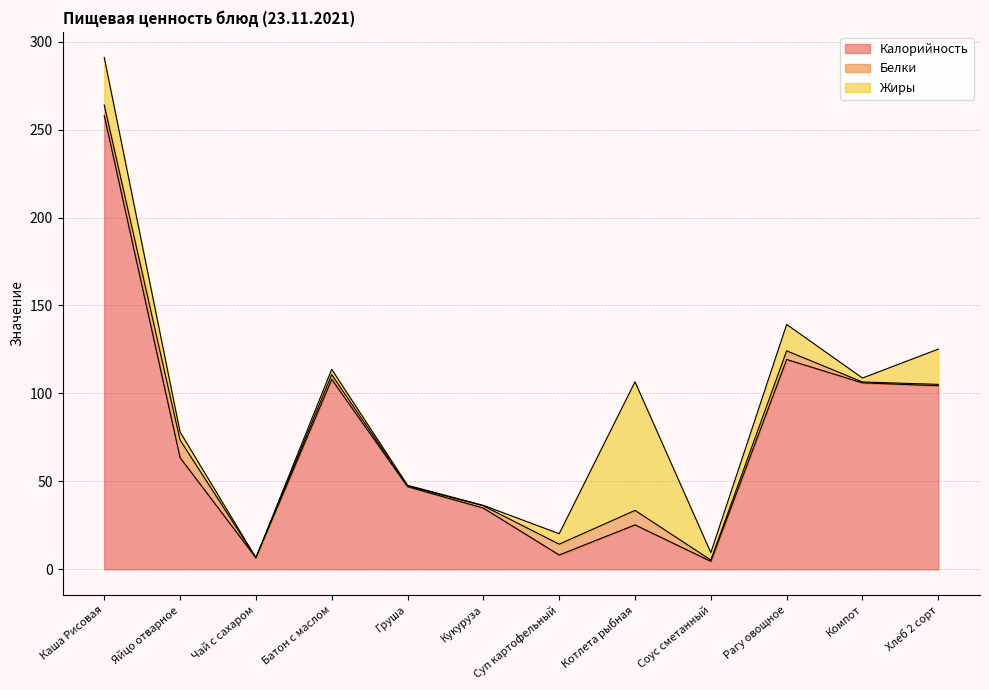

How many positive values does the Жиры series have?

11